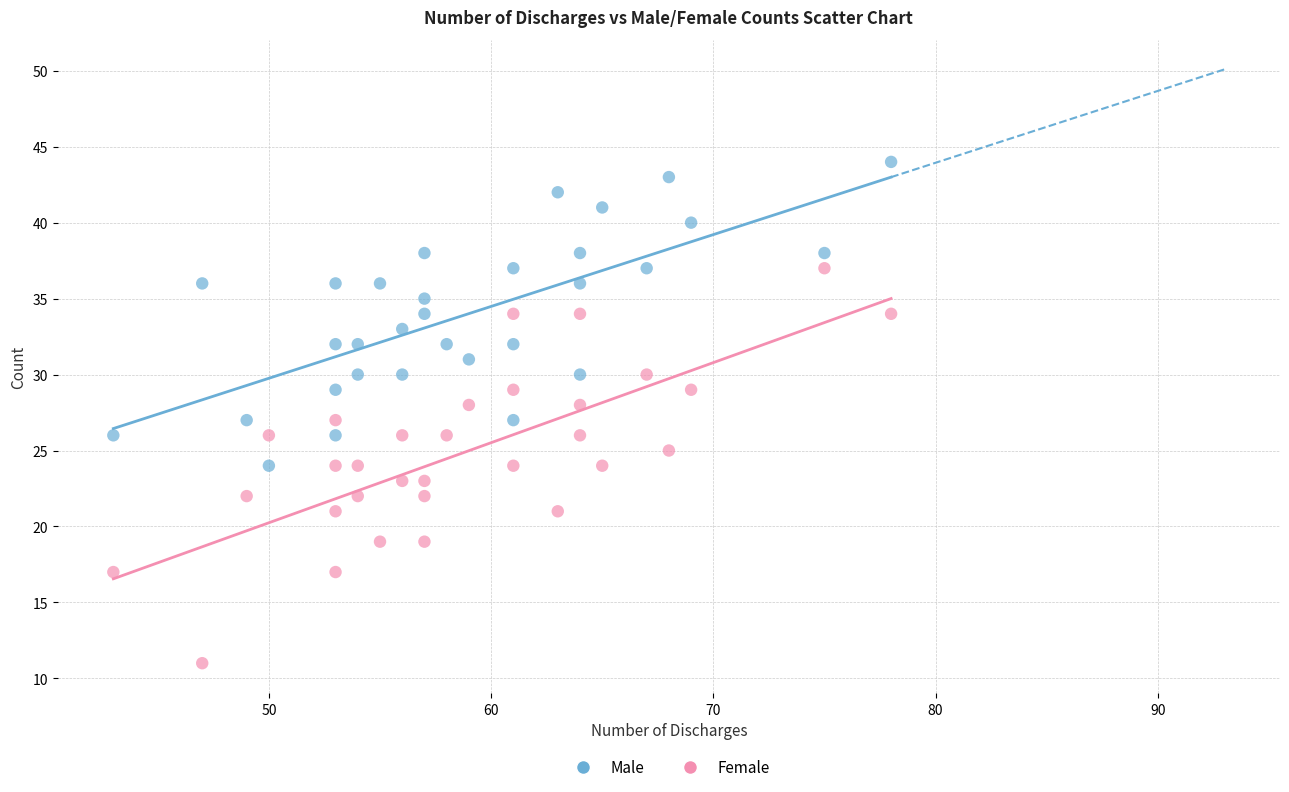

What is the X range (max minus min) for the scatter plot?

35